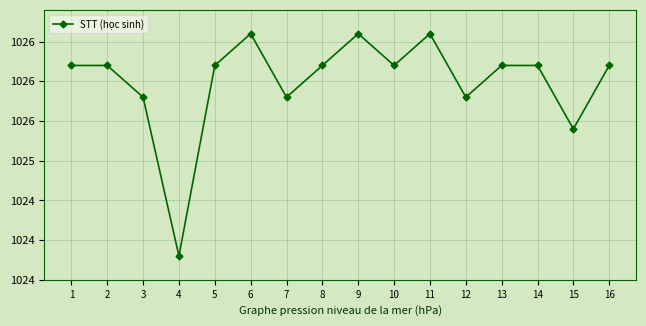

What is the difference between the second highest and second lowest values?

1.2